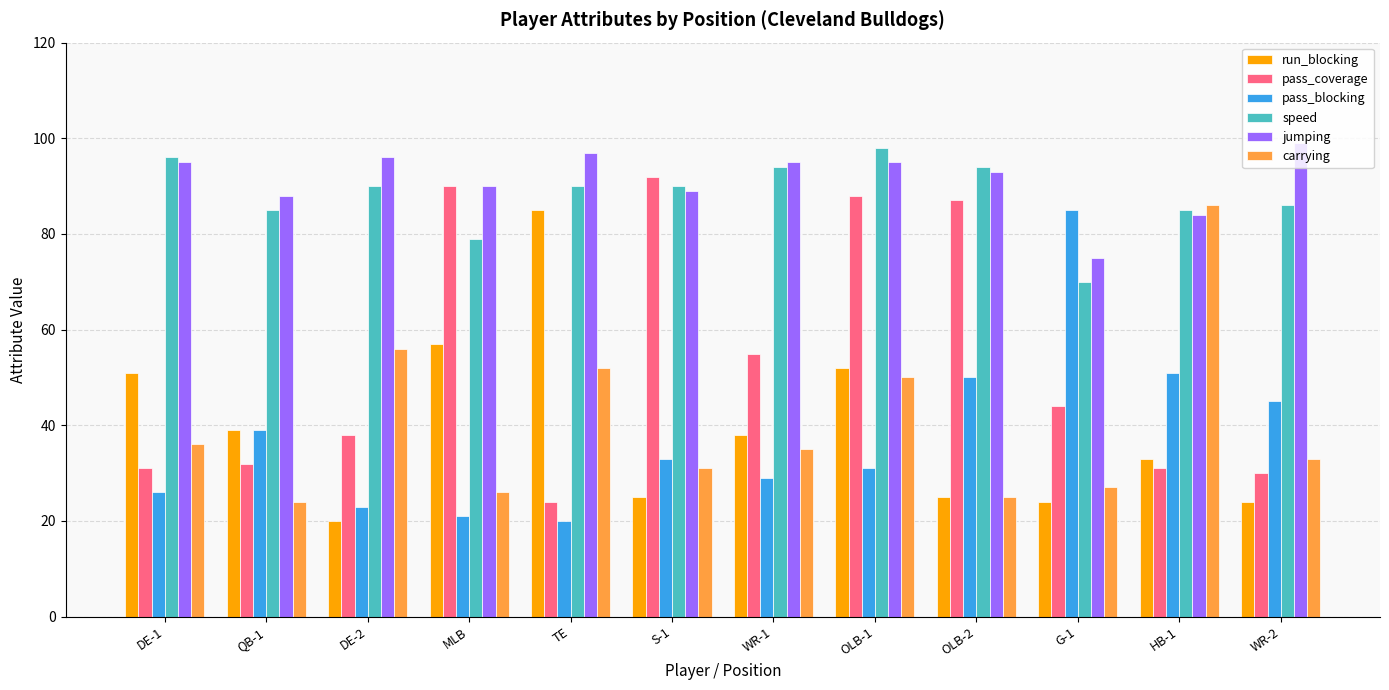

What is the difference between the highest and lowest values at DE-2?

76